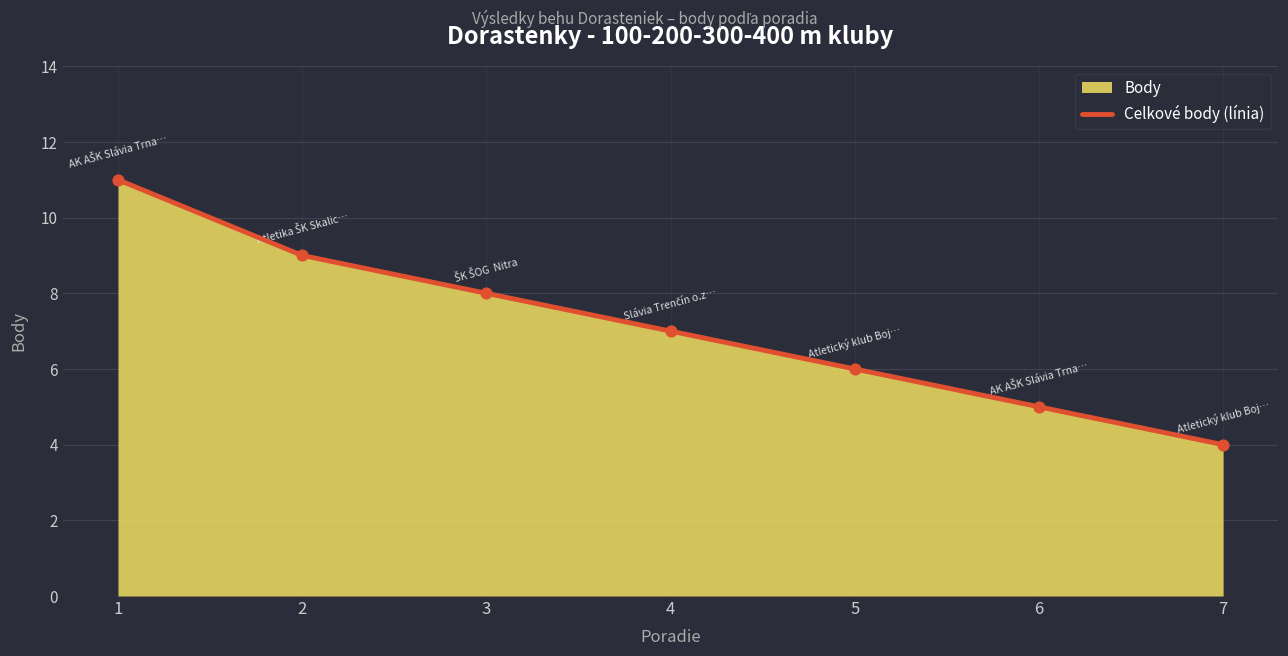

What is the change in value from 1 to 3?

-3